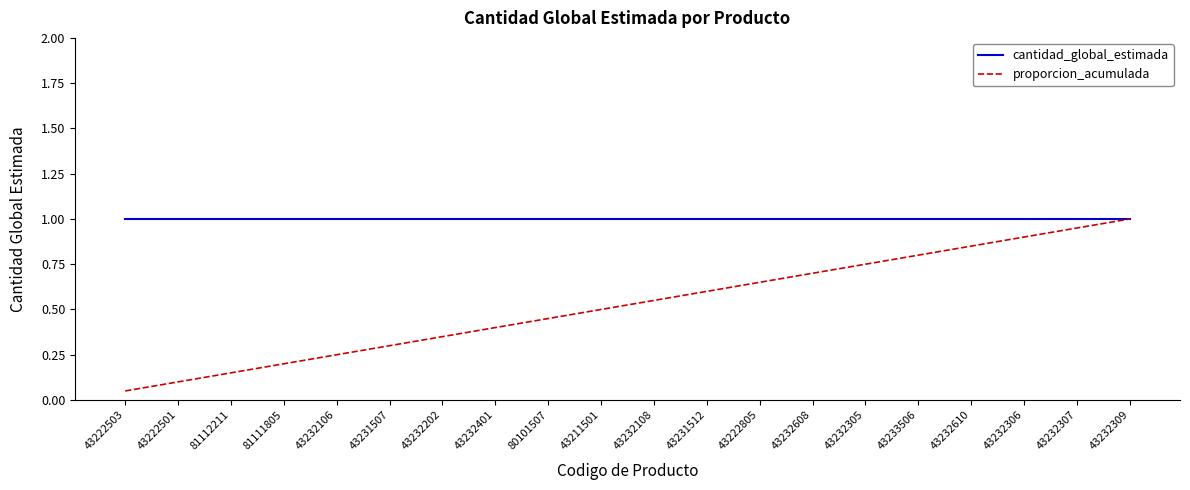

How many lines are shown in the chart?

2